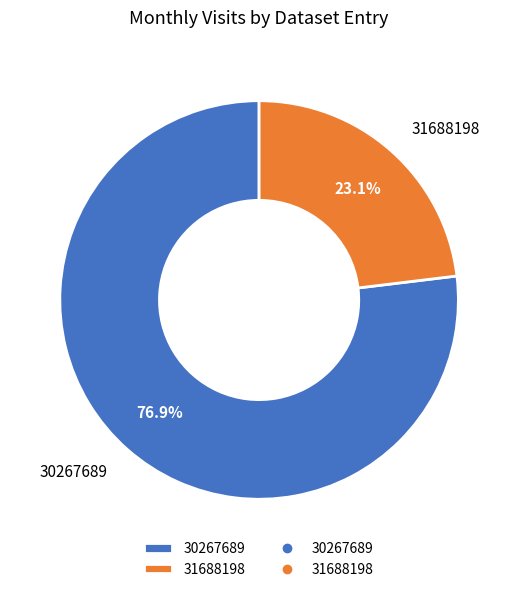

Which has a higher value, 31688198 or 30267689?

30267689